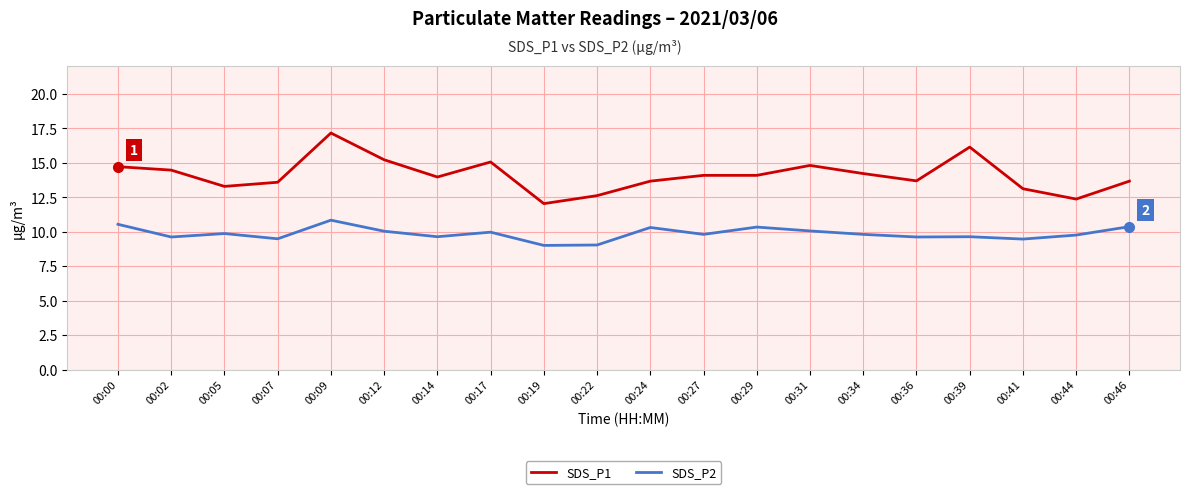

What is the smallest value displayed?

9.0